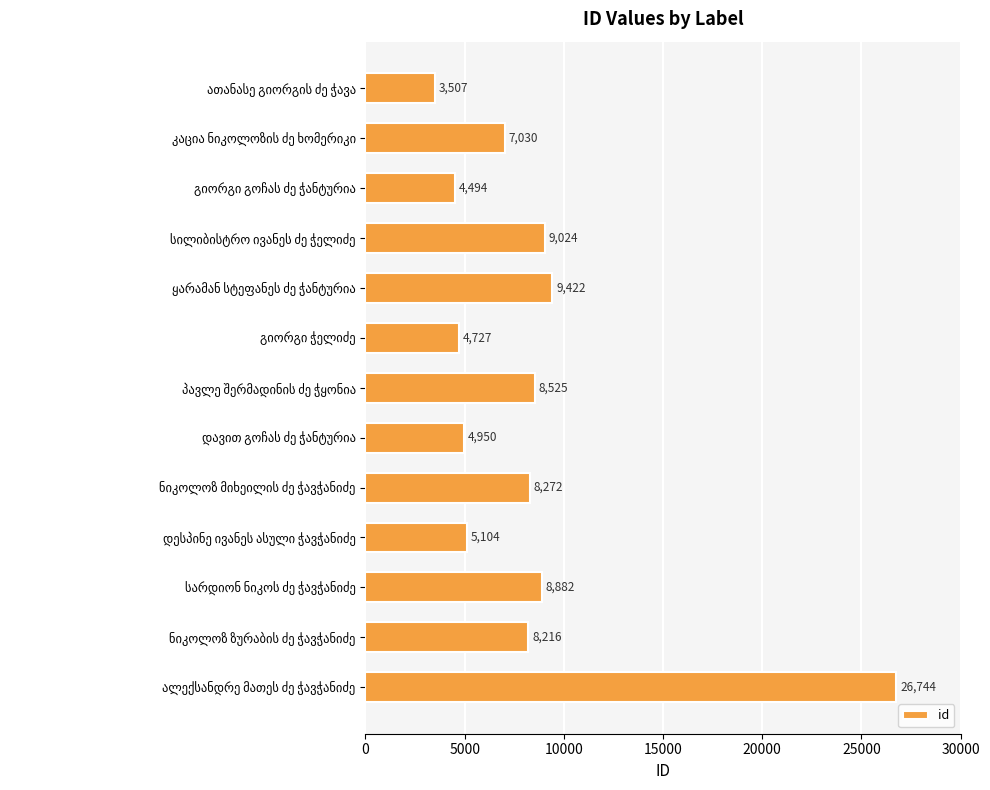

What is the average value?

8377